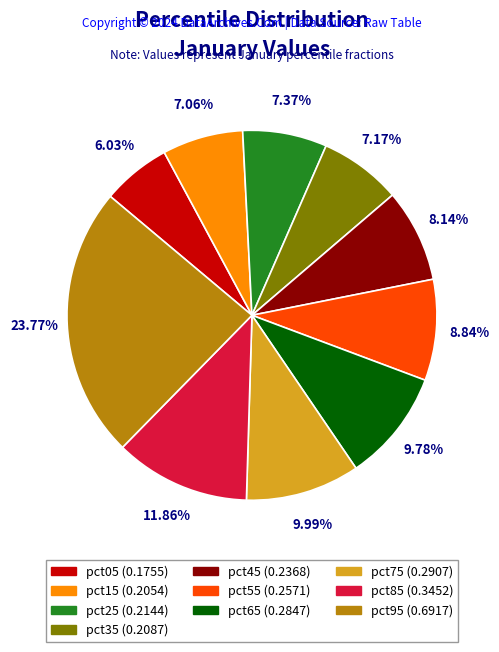

To the nearest percent, what portion does pct35 represent?

7%